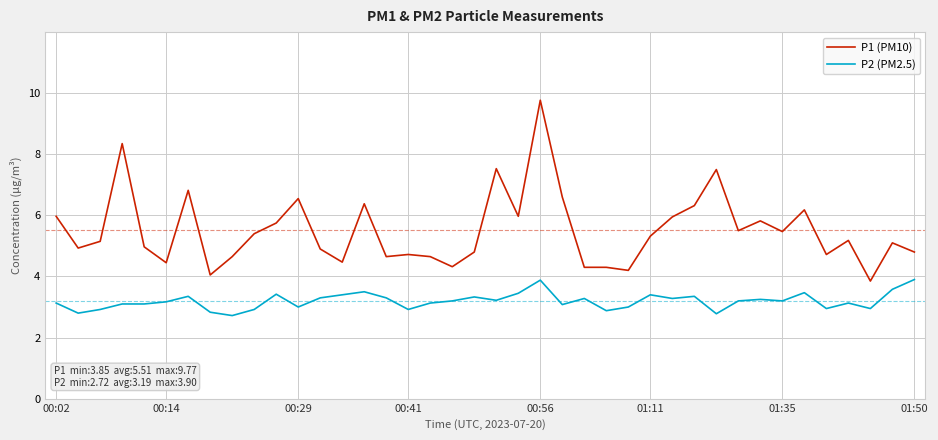

Which series has the largest range (max minus min)?

P1 (PM10)